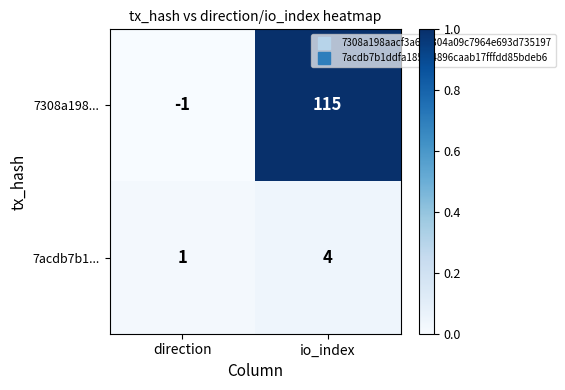

What is the difference between the 7acdb7b1... values at direction and io_index?

3